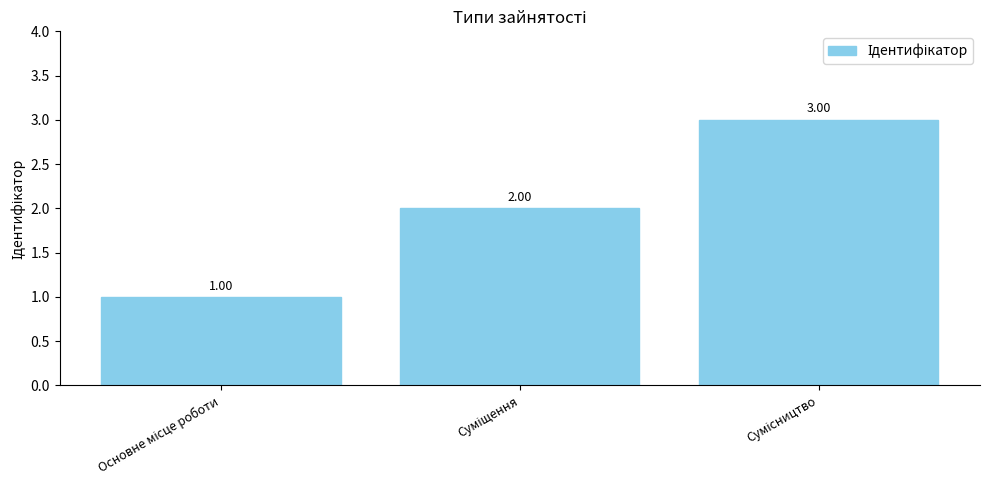

What is the sum of all values?

6